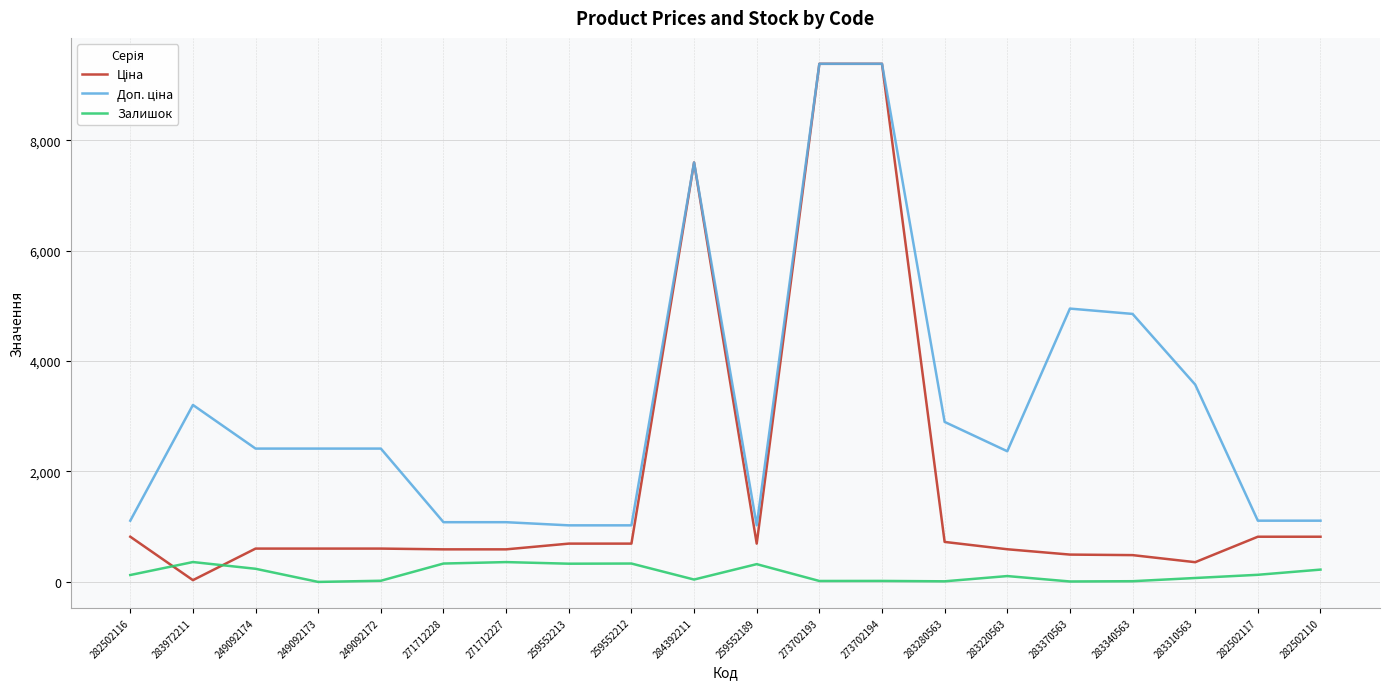

How many lines are shown in the chart?

3